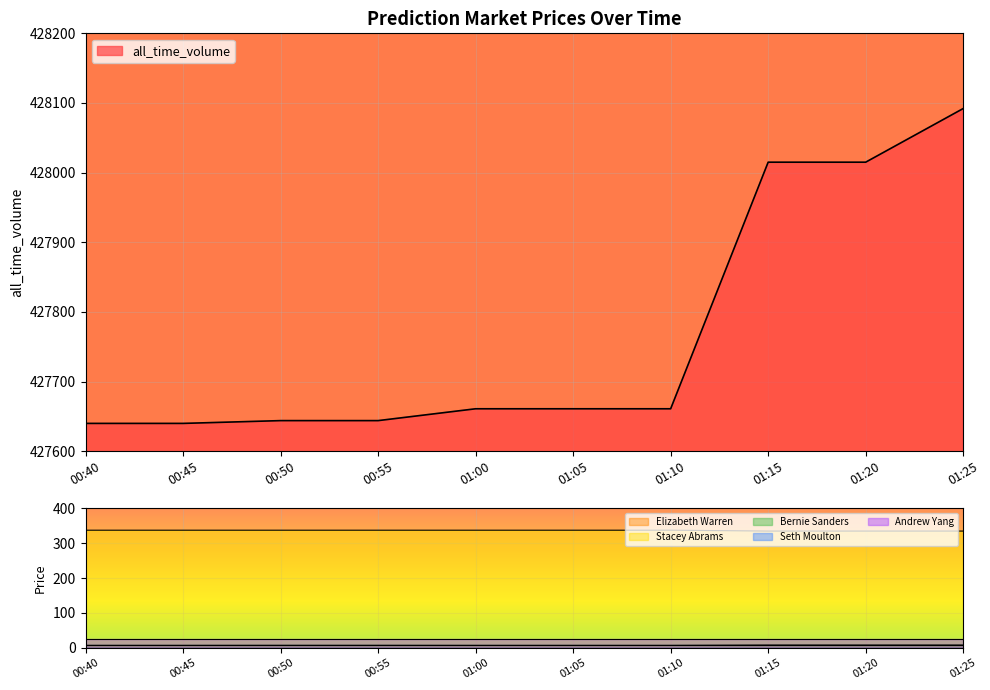

What is the value of the Elizabeth Warren point at the 4th from the left?

7.0